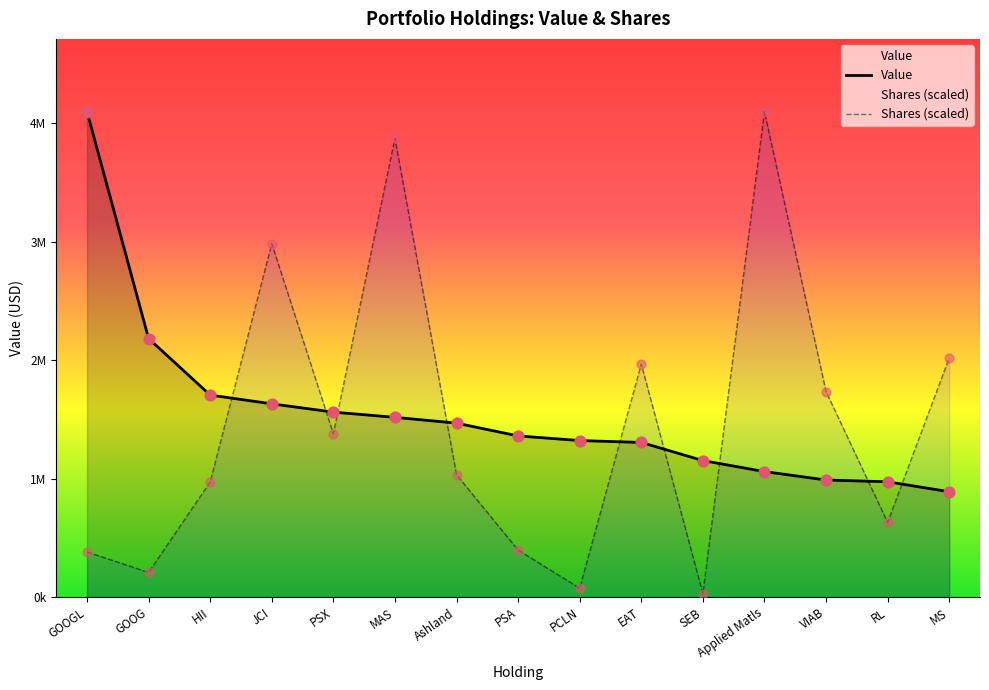

At how many categories does at least one series exceed 3639609?

3